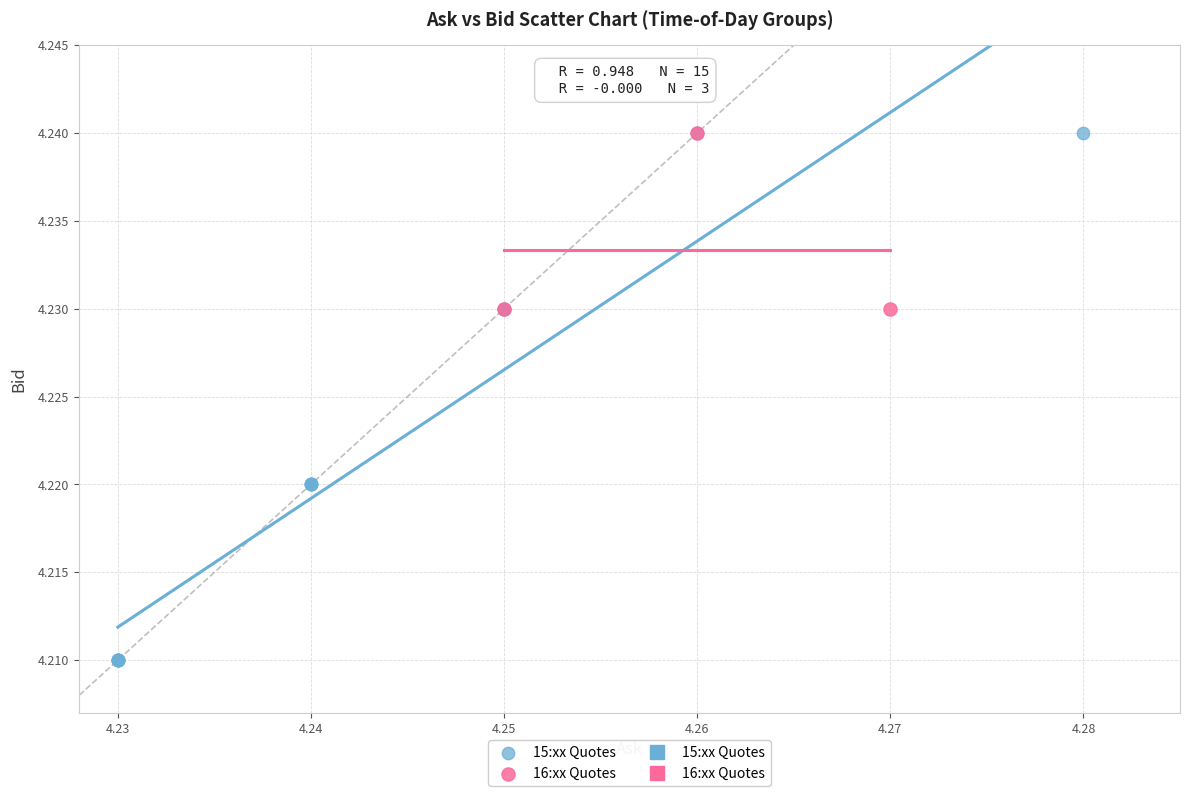

Which series has the largest Y range (max minus min)?

15:xx Quotes